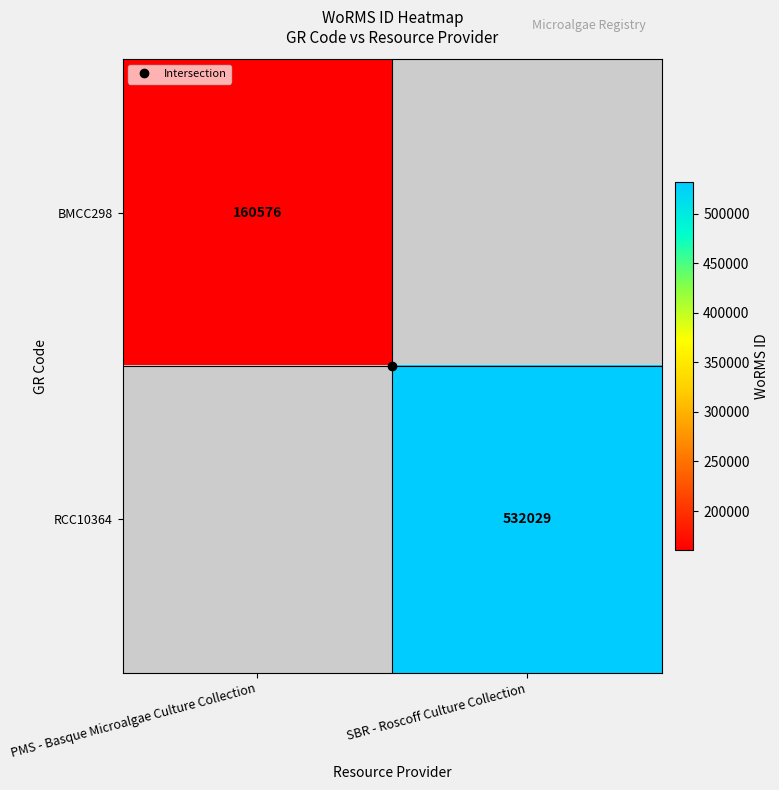

Where is BMCC298 nearest to the value 160576?

PMS - Basque Microalgae Culture Collection